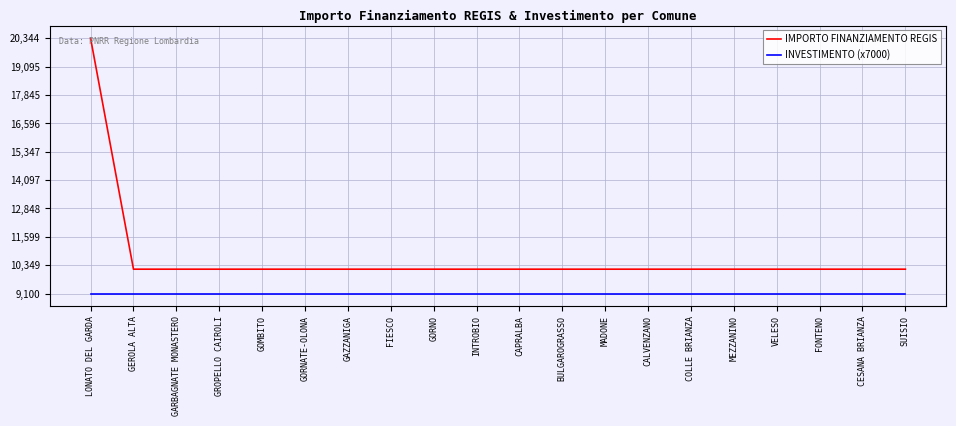

What is the maximum value for IMPORTO FINANZIAMENTO REGIS?

20344